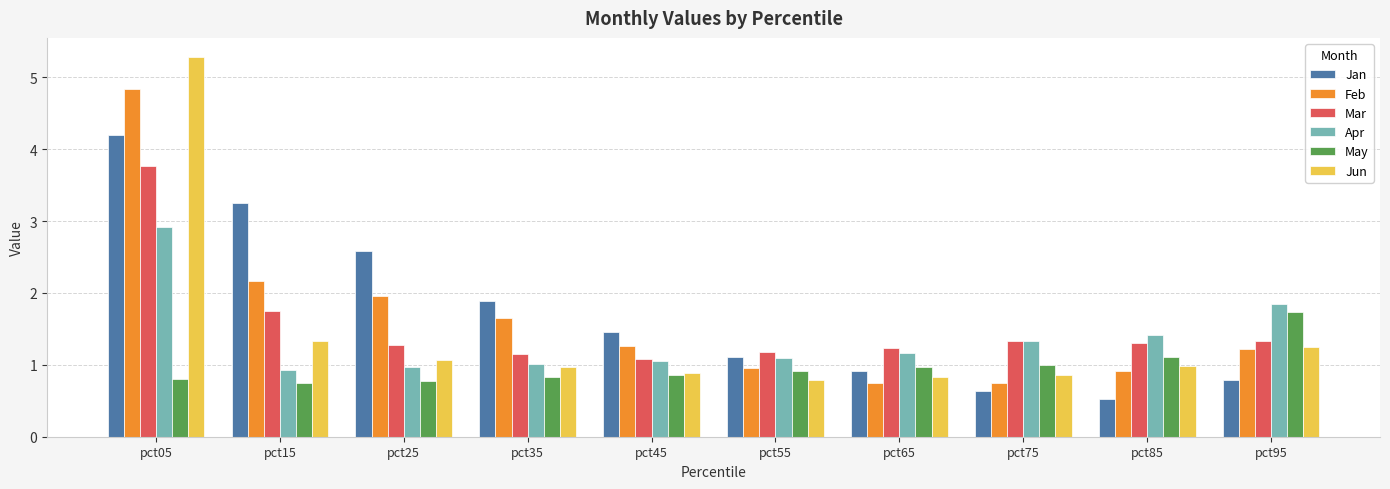

List the series in order of their peak value, lowest first.

May, Apr, Mar, Jan, Feb, Jun